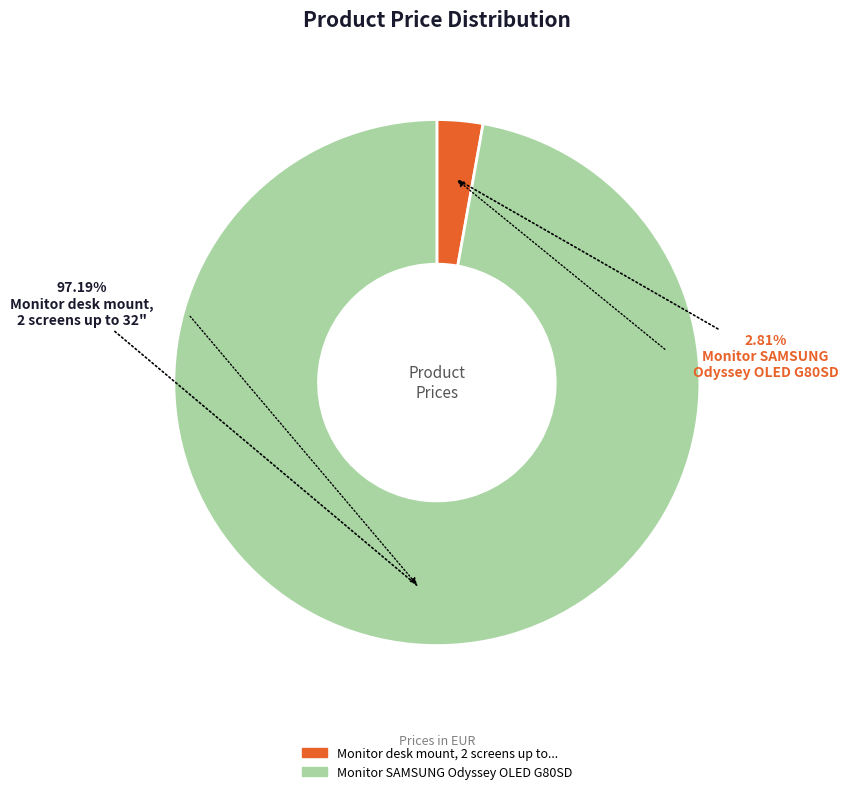

Is there a majority slice in this chart?

Yes